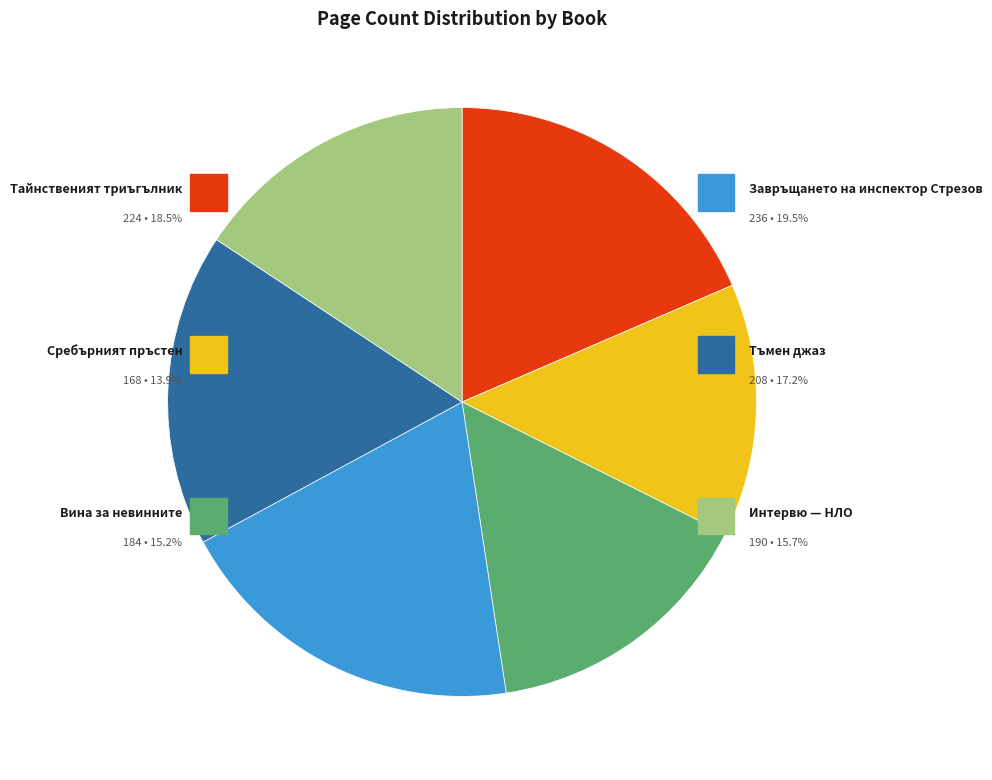

What percentage do Завръщането на инспектор Стрезов and Интервю — НЛО together represent?

35.2%